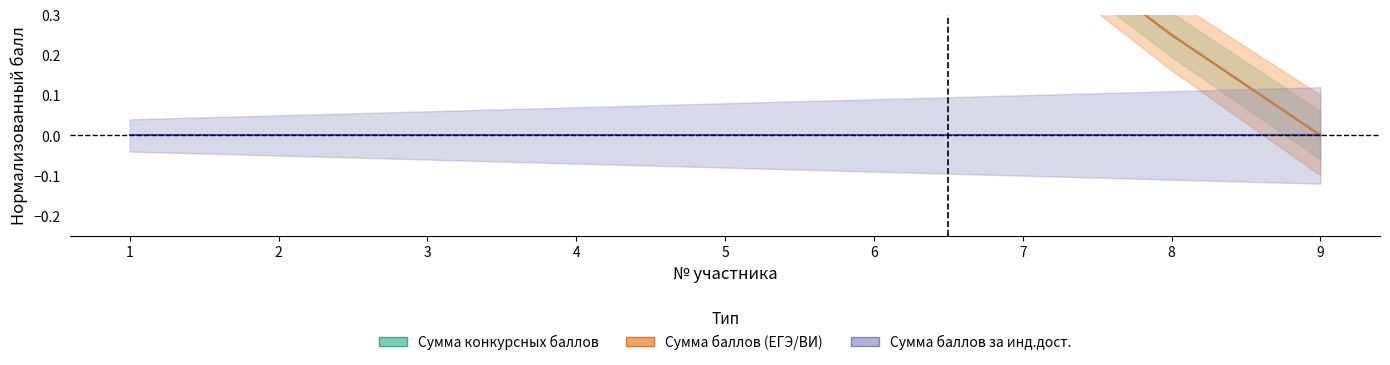

True or false: Сумма баллов (ЕГЭ/ВИ) has a value of 0.8 at 5.

True